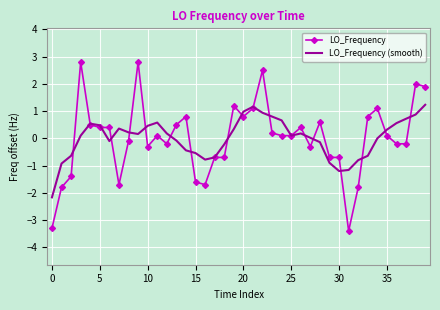

In LO_Frequency (smooth), how many points are lower than both neighbors (excluding endpoints)?

5